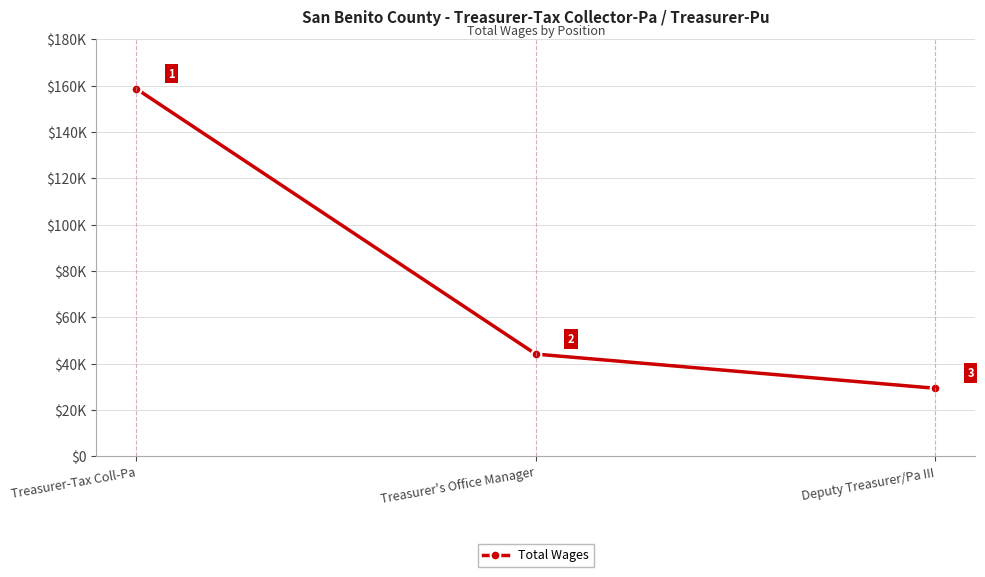

Rank the categories by value from highest to lowest.

Treasurer-Tax Coll-Pa, Treasurer's Office Manager, Deputy Treasurer/Pa III